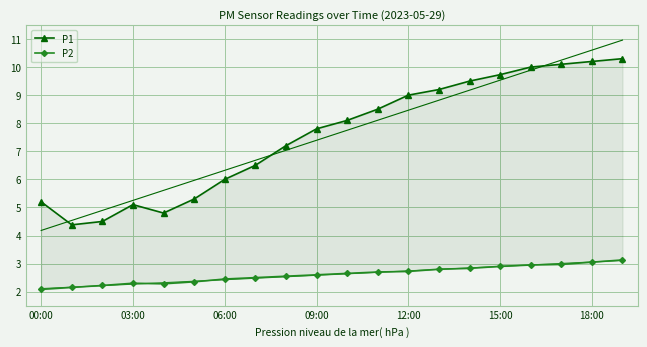

What is the label of the 8th point from the right?

12:00